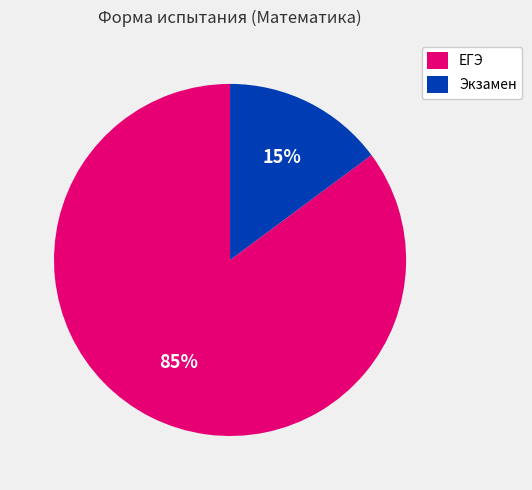

Count the number of slices in the pie.

2